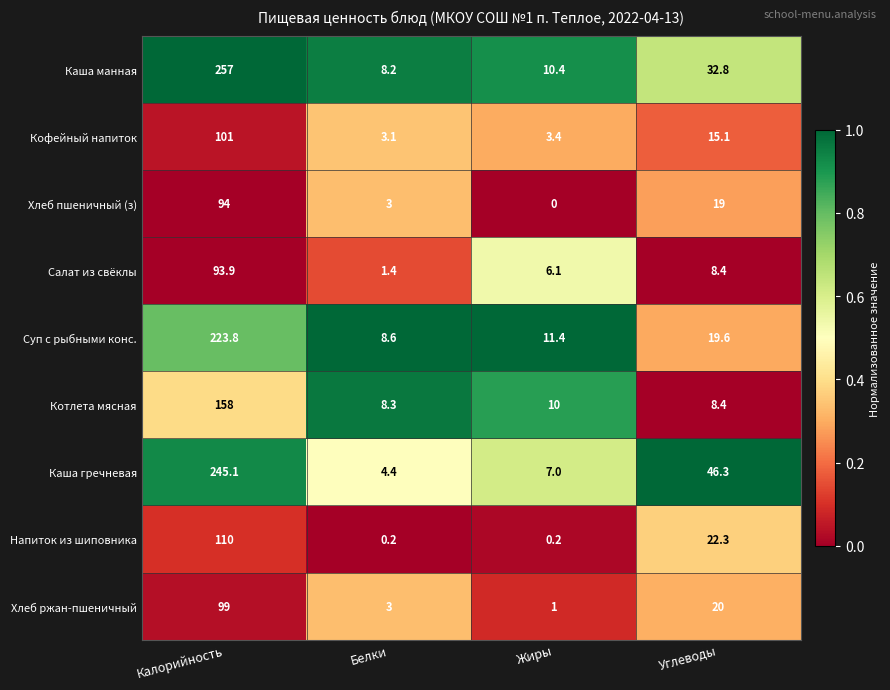

Which series has the largest total across all categories?

Каша манная